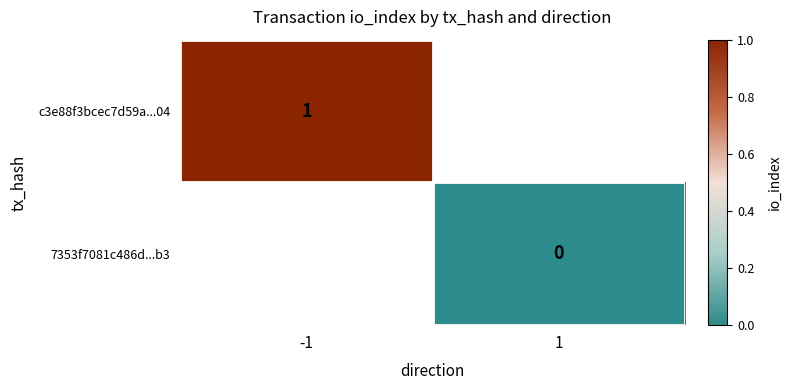

The value of c3e88f3bcec7d59a...04 at -1 is 0. True or false?

False